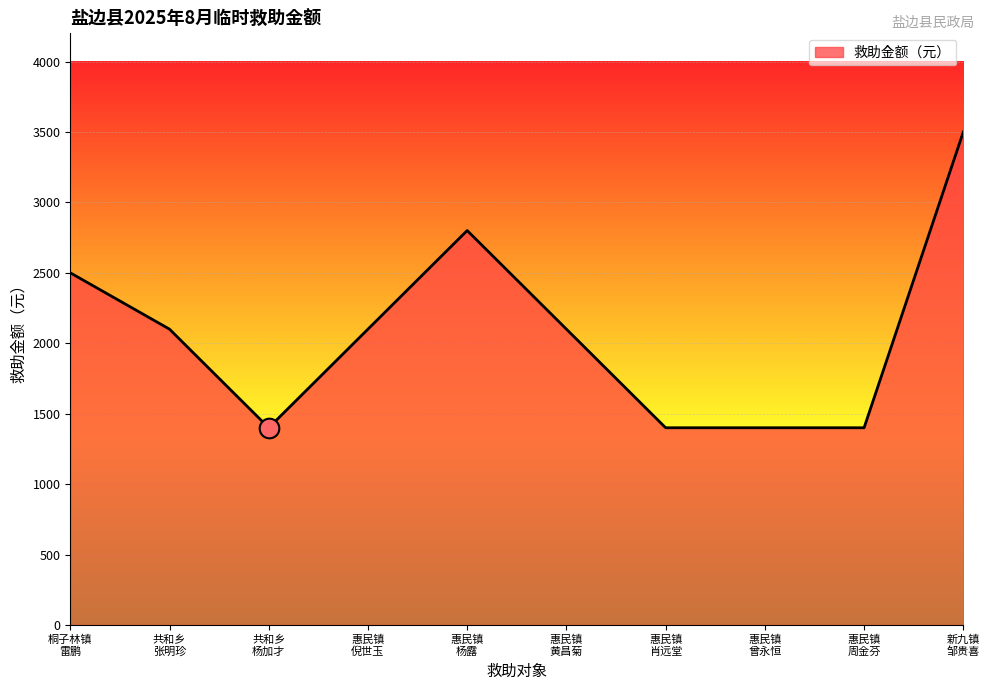

Which has a higher value, 桐子林镇
雷鹏 or 共和乡
杨加才?

桐子林镇
雷鹏